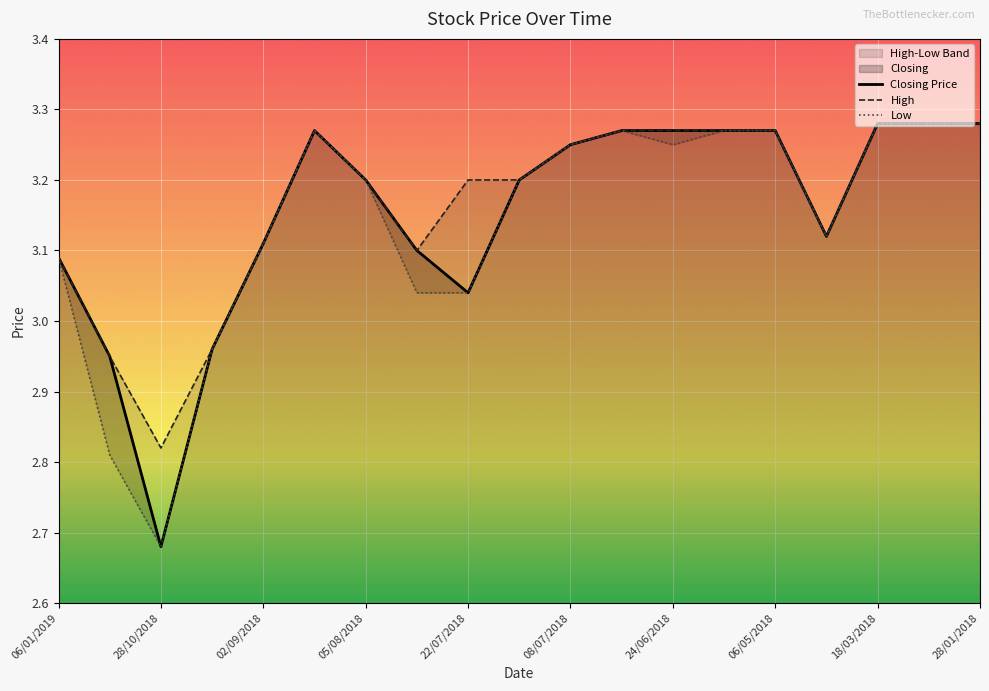

At how many categories does at least one series exceed 3?

16